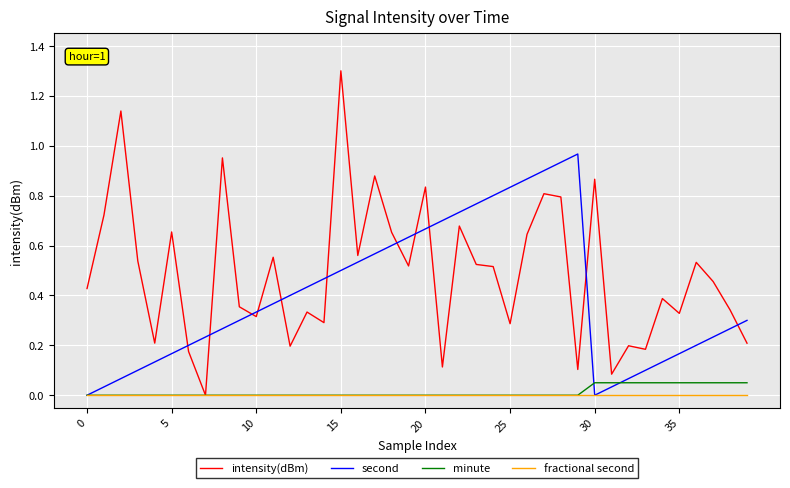

What is the maximum value shown in the chart?

1.3